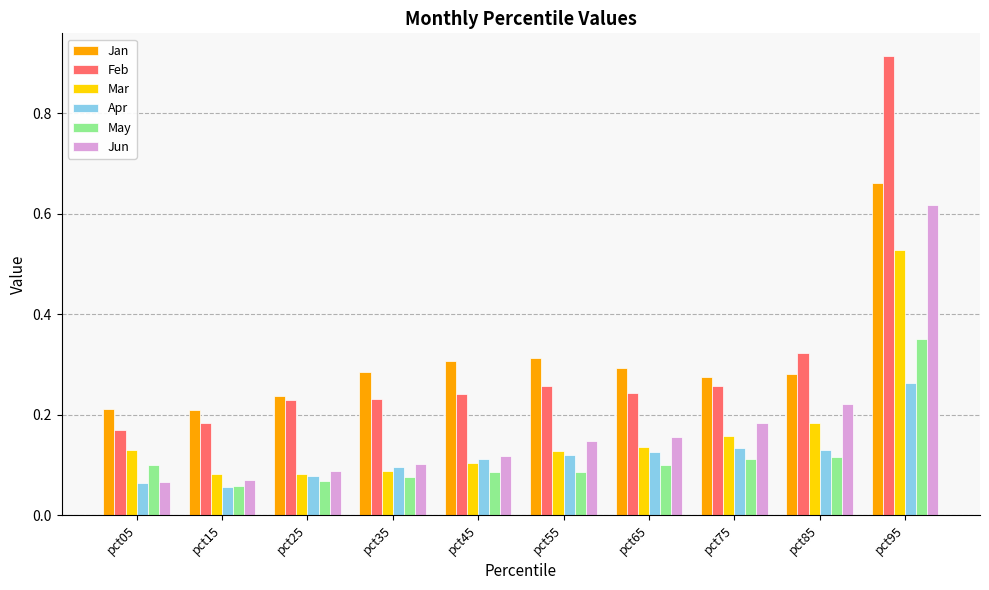

Count the number of data series in this chart.

6